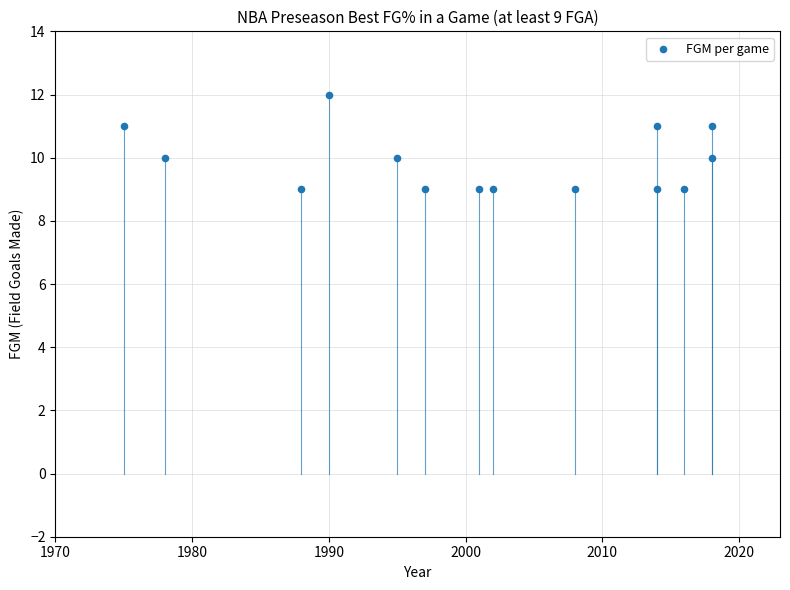

What is the range of X values (max minus min)?

43